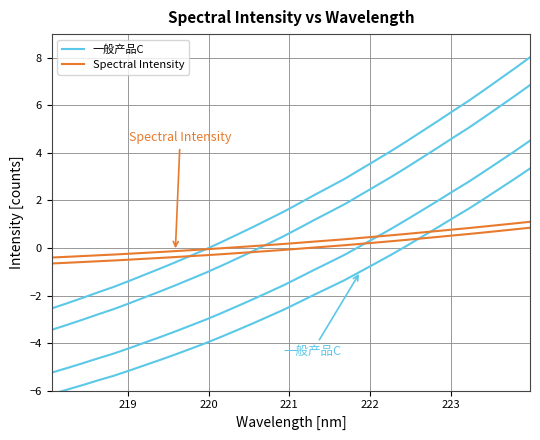

What is the difference between the maximum and minimum values in the 一般产品C series?

9.5